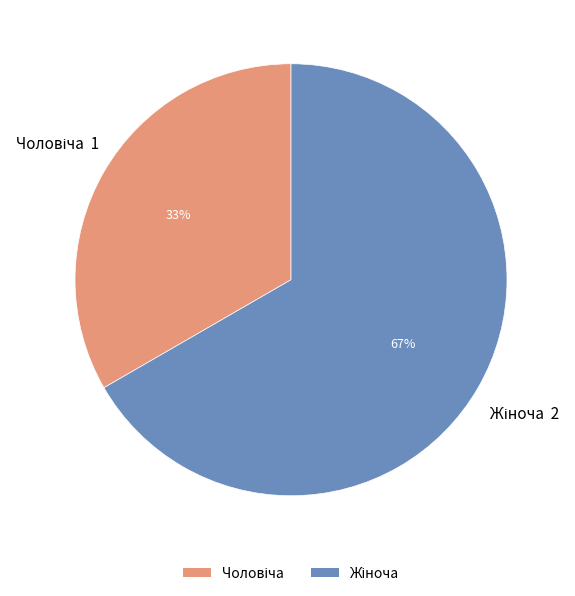

Does any single category account for the majority?

Yes